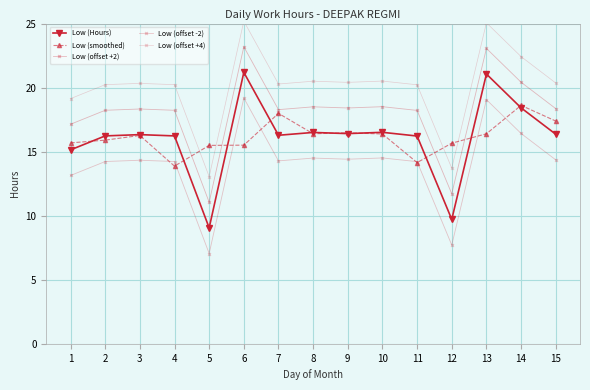

What is the sum of the Low (offset +2) values at 5 and 8?

29.6